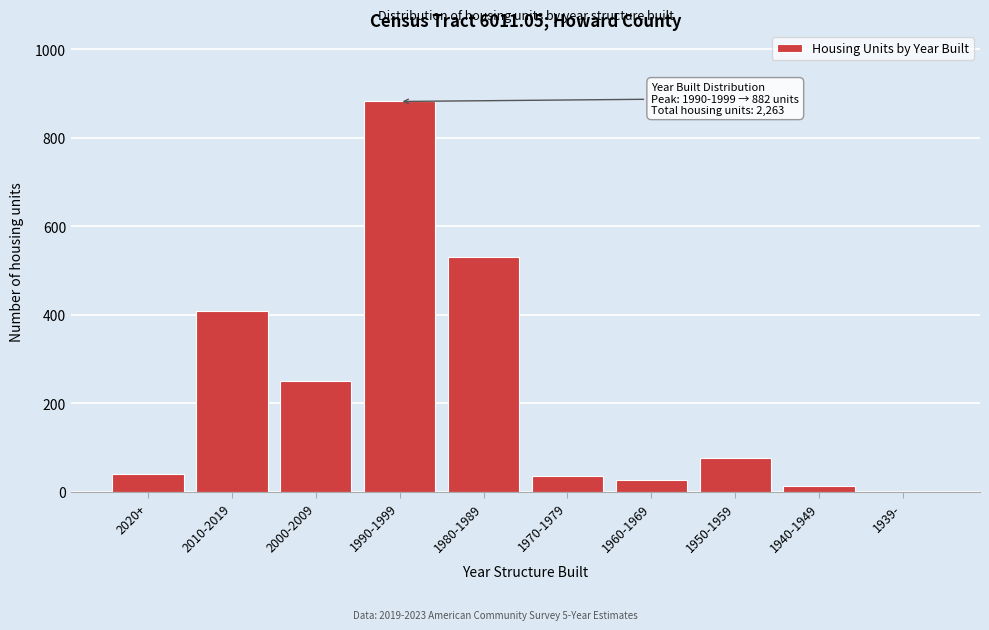

Reading right to left, list all the values displayed in this chart.

1939-=0	1940-1949=13	1950-1959=77	1960-1969=26	1970-1979=35	1980-1989=530	1990-1999=882	2000-2009=251	2010-2019=408	2020+=41